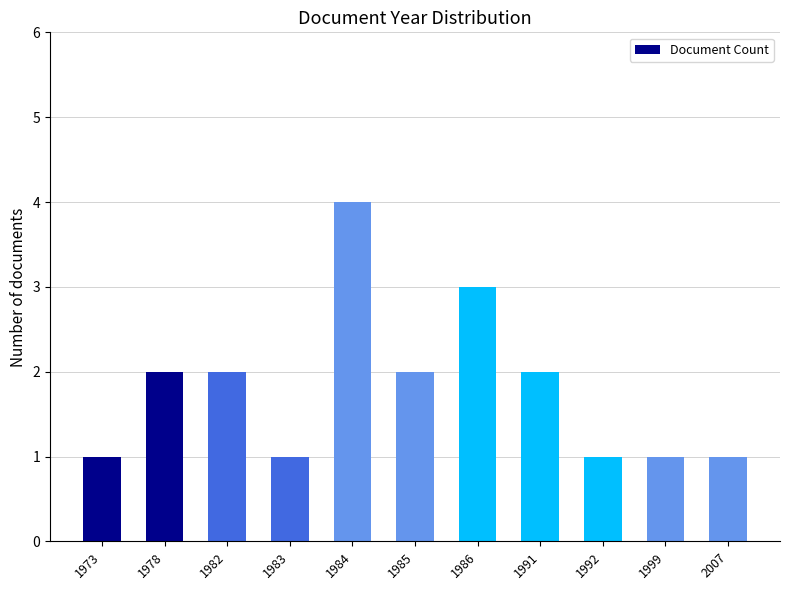

The value at 1991 is 1. True or false?

False